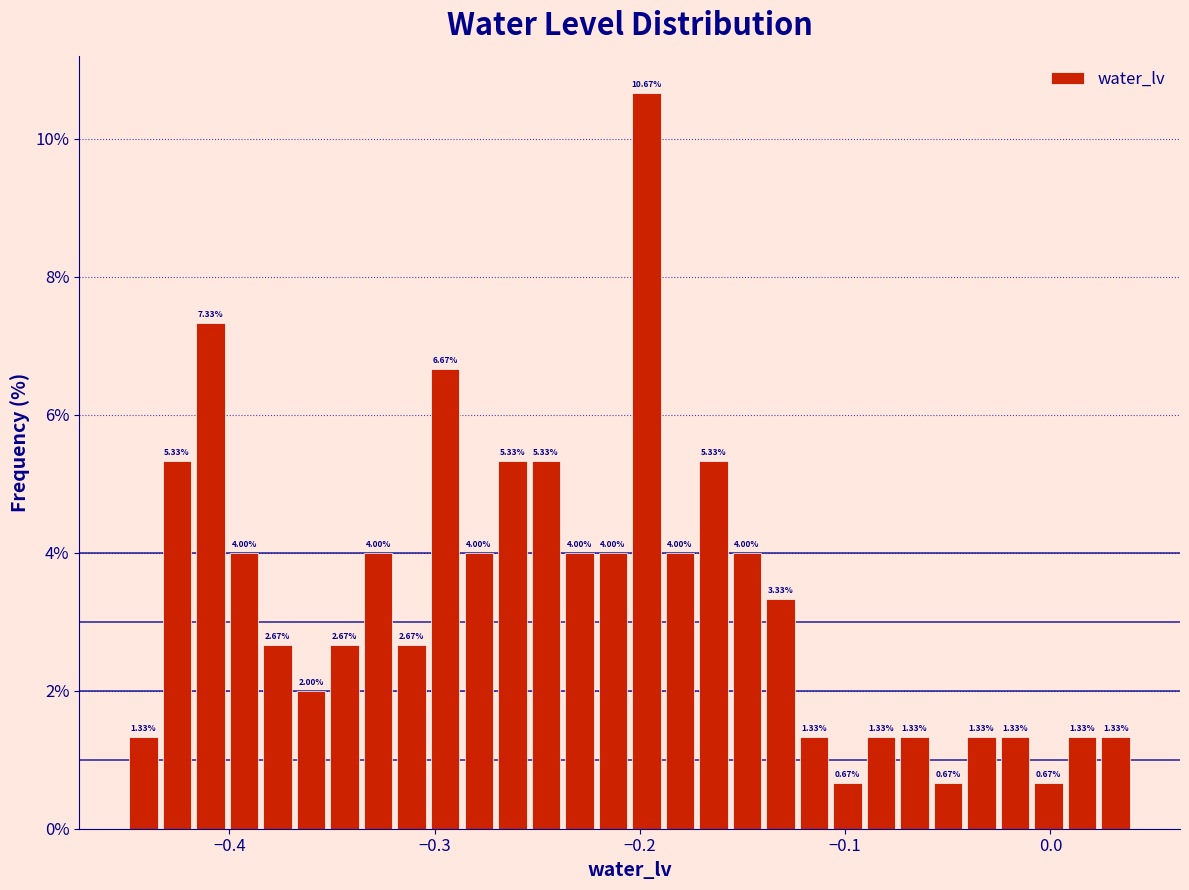

Around what value on the x-axis is the tallest bar? Give the approximate position of its centre, as read against the axis.

-0.20